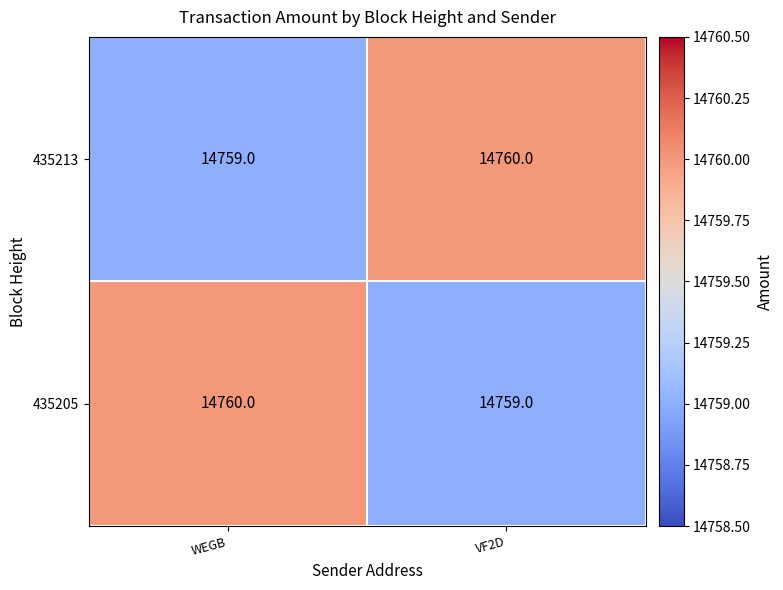

What is the sum of the 435205 values at WEGB and VF2D?

29519